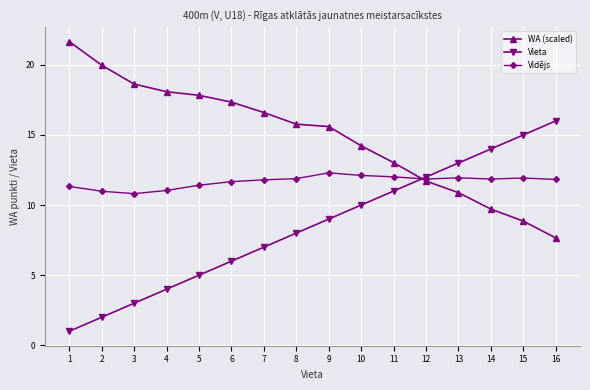

Read the Vidējs value at 5.

11.4